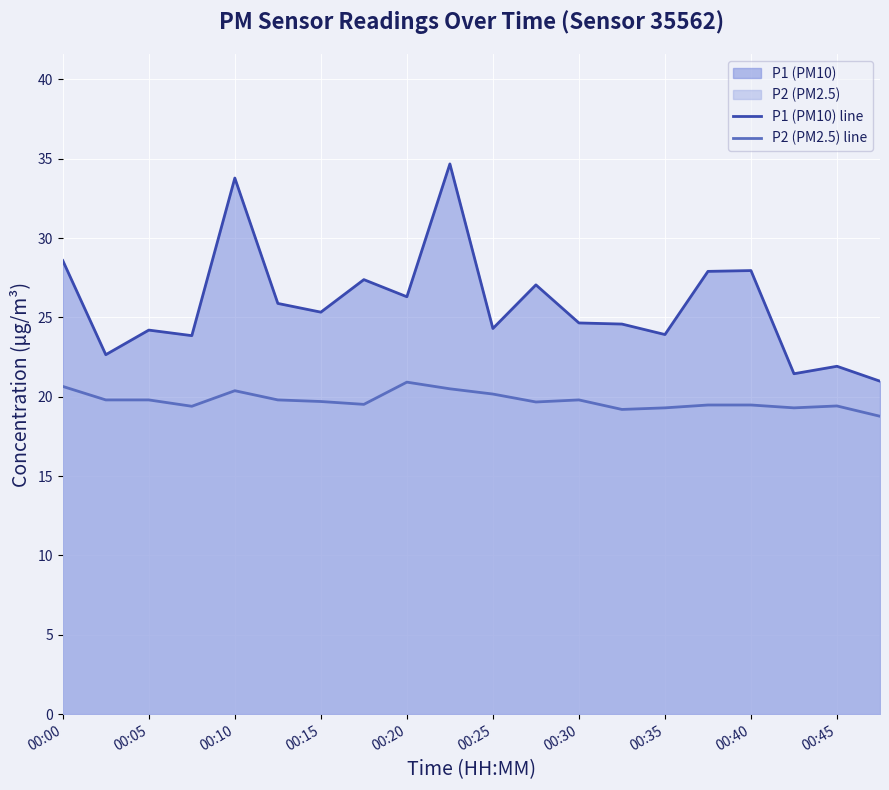

Rank the series by their maximum value, from highest to lowest.

P1 (PM10) line, P2 (PM2.5) line